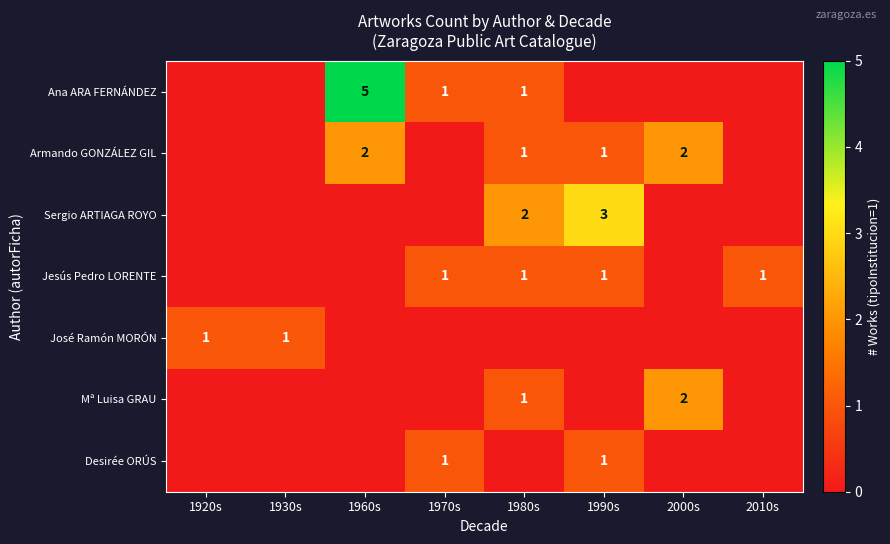

The value of Jesús Pedro LORENTE at 1970s is 1. True or false?

True